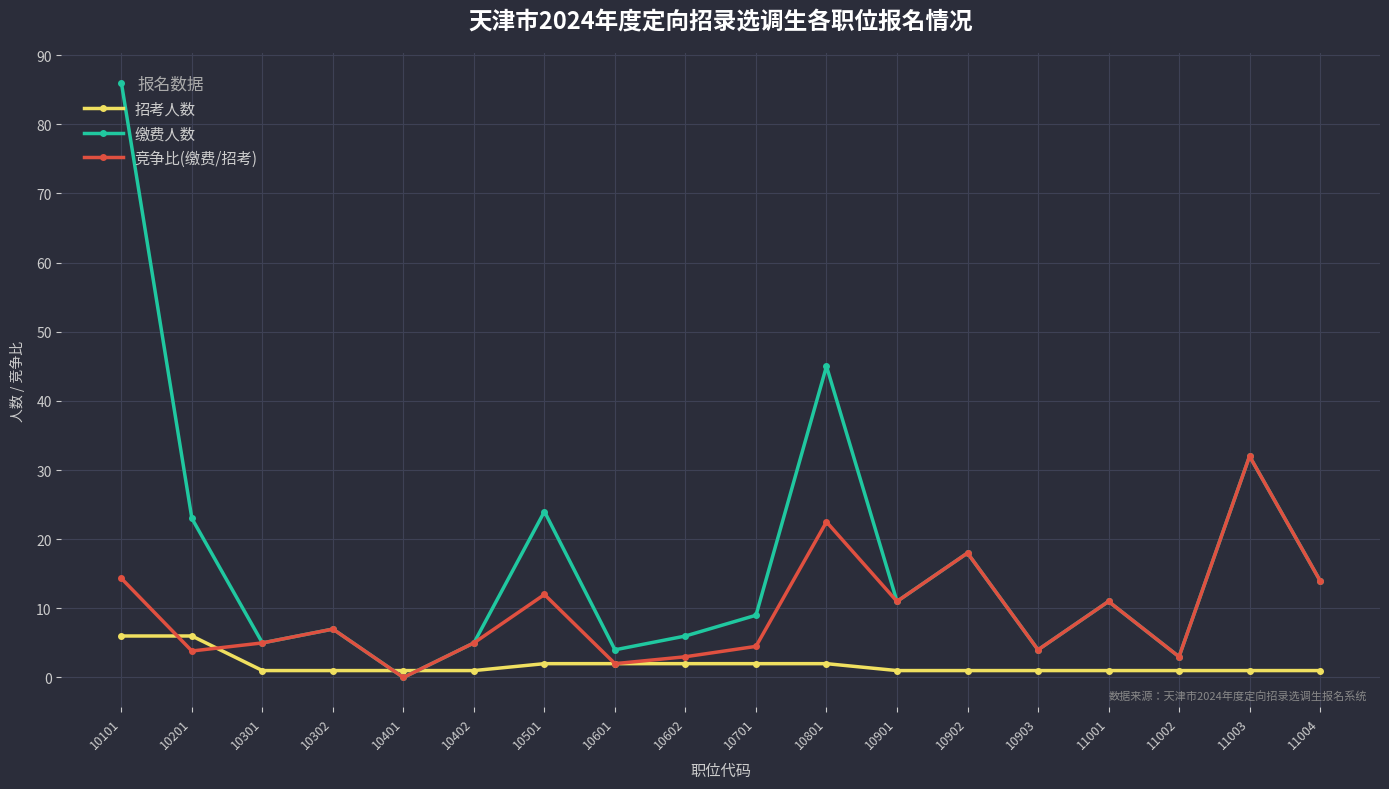

Does the chart have visible grid lines?

Yes